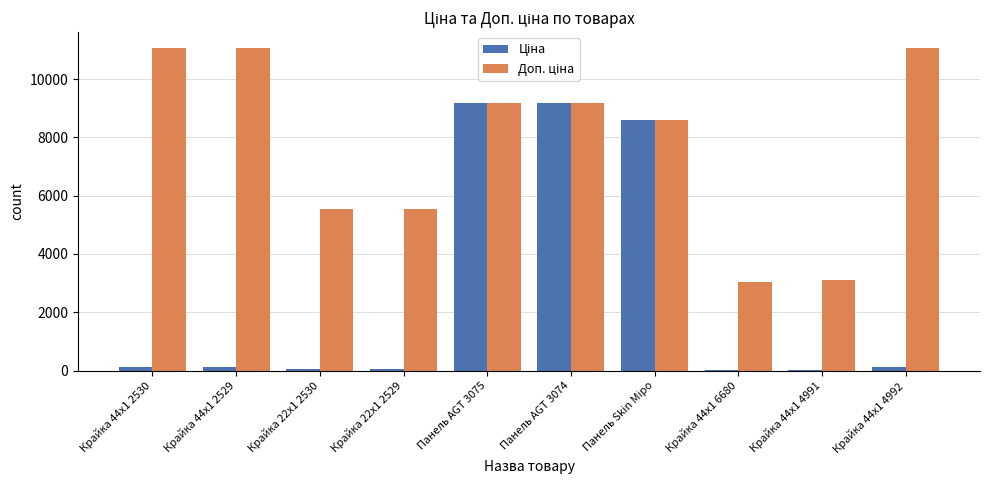

What is the total value across all series at Панель AGT 3075?

18370.3